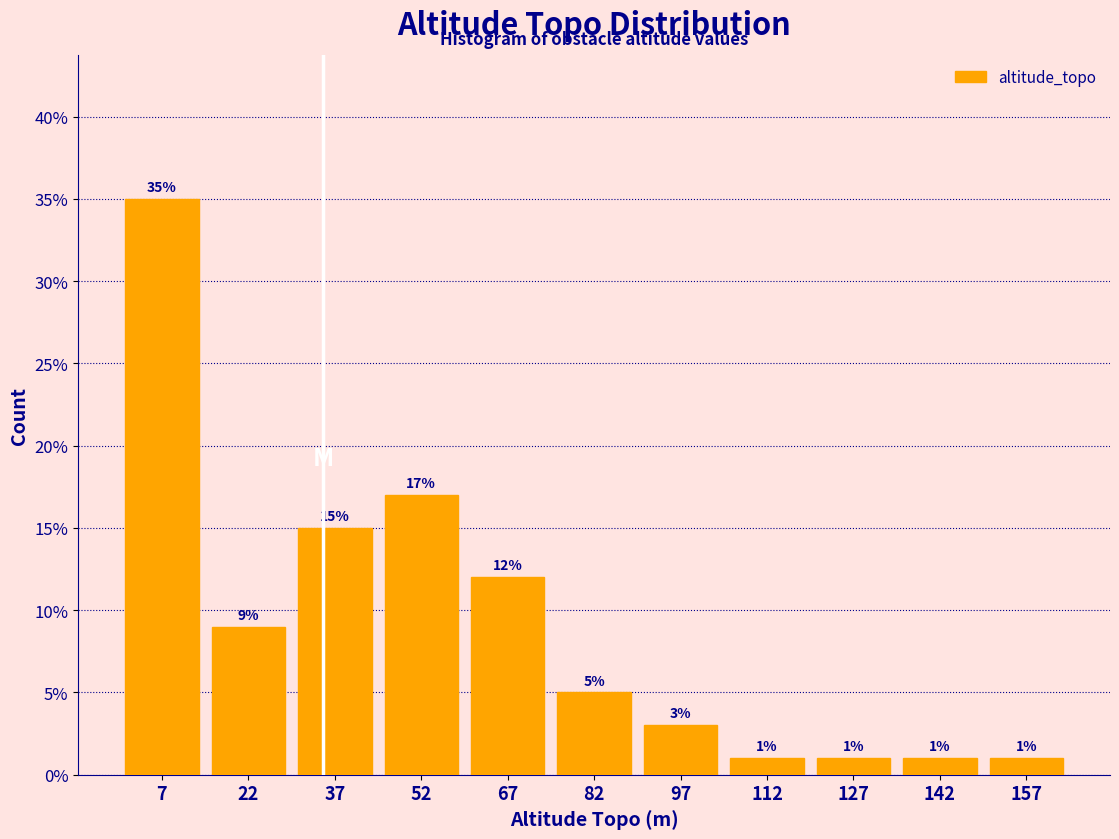

What is the height of the bar covering 150 to 165 on the x-axis? The bar edges are not printed on the chart, so give them approximately, as read against the axis.

1